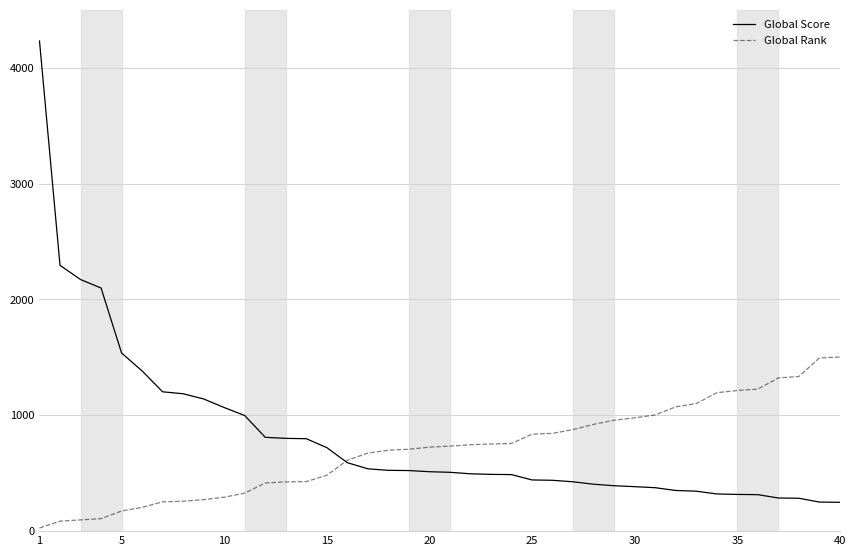

True or false: Global Score has more than 1 points higher than both neighbors.

False